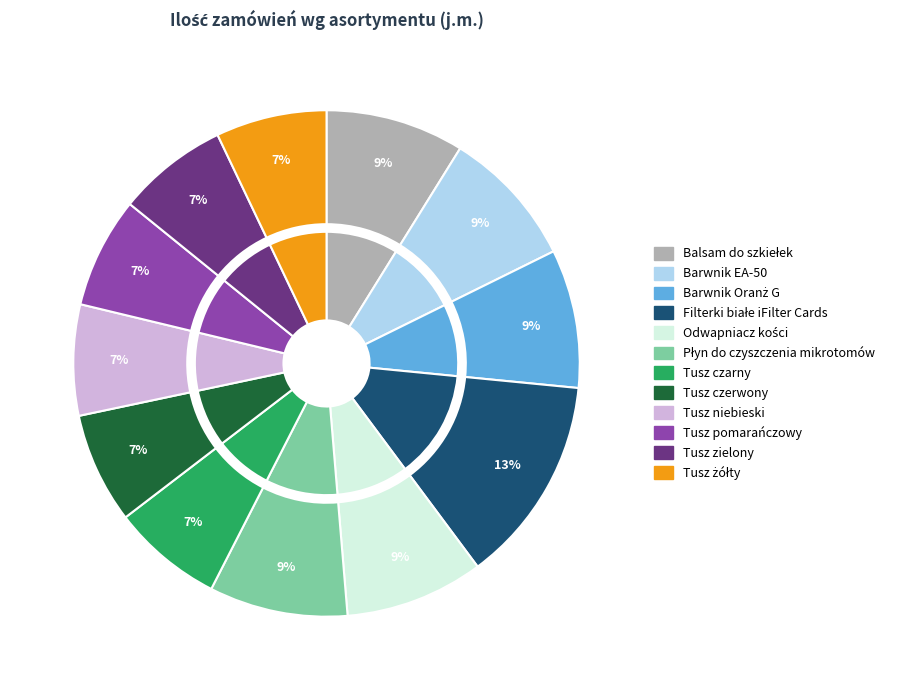

Between Odwapniacz kości and Barwnik Oranż G, which is larger?

Odwapniacz kości